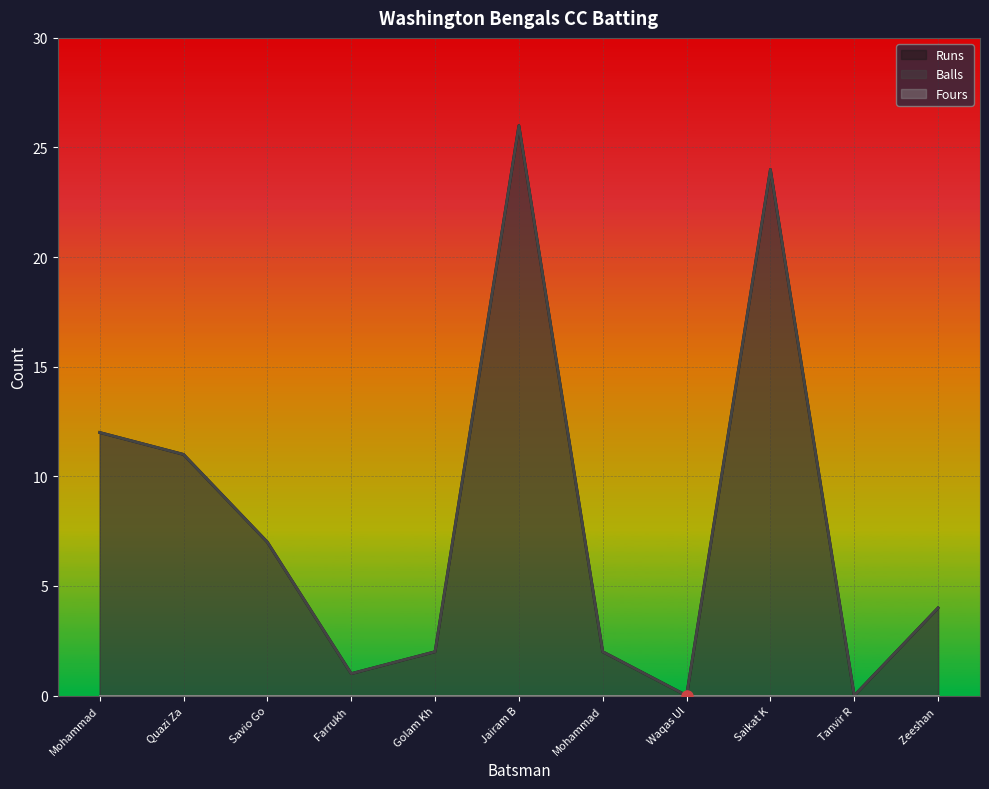

What is the label of the 11th point from the right?

Mohammad